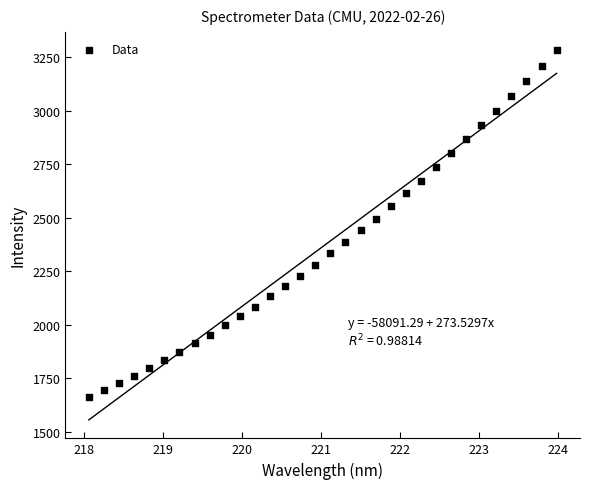

What is the range of X values (max minus min)?

5.9